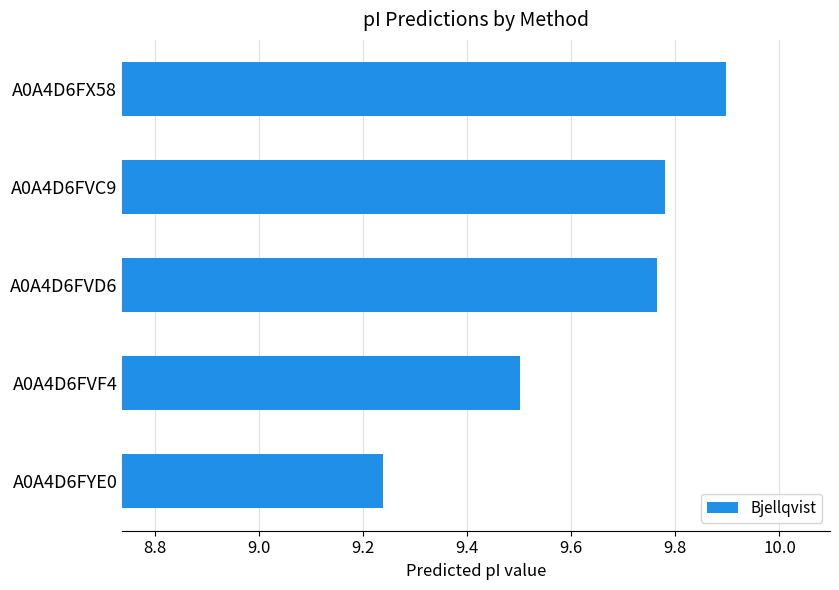

Where is the data nearest to the value 9?

A0A4D6FYE0